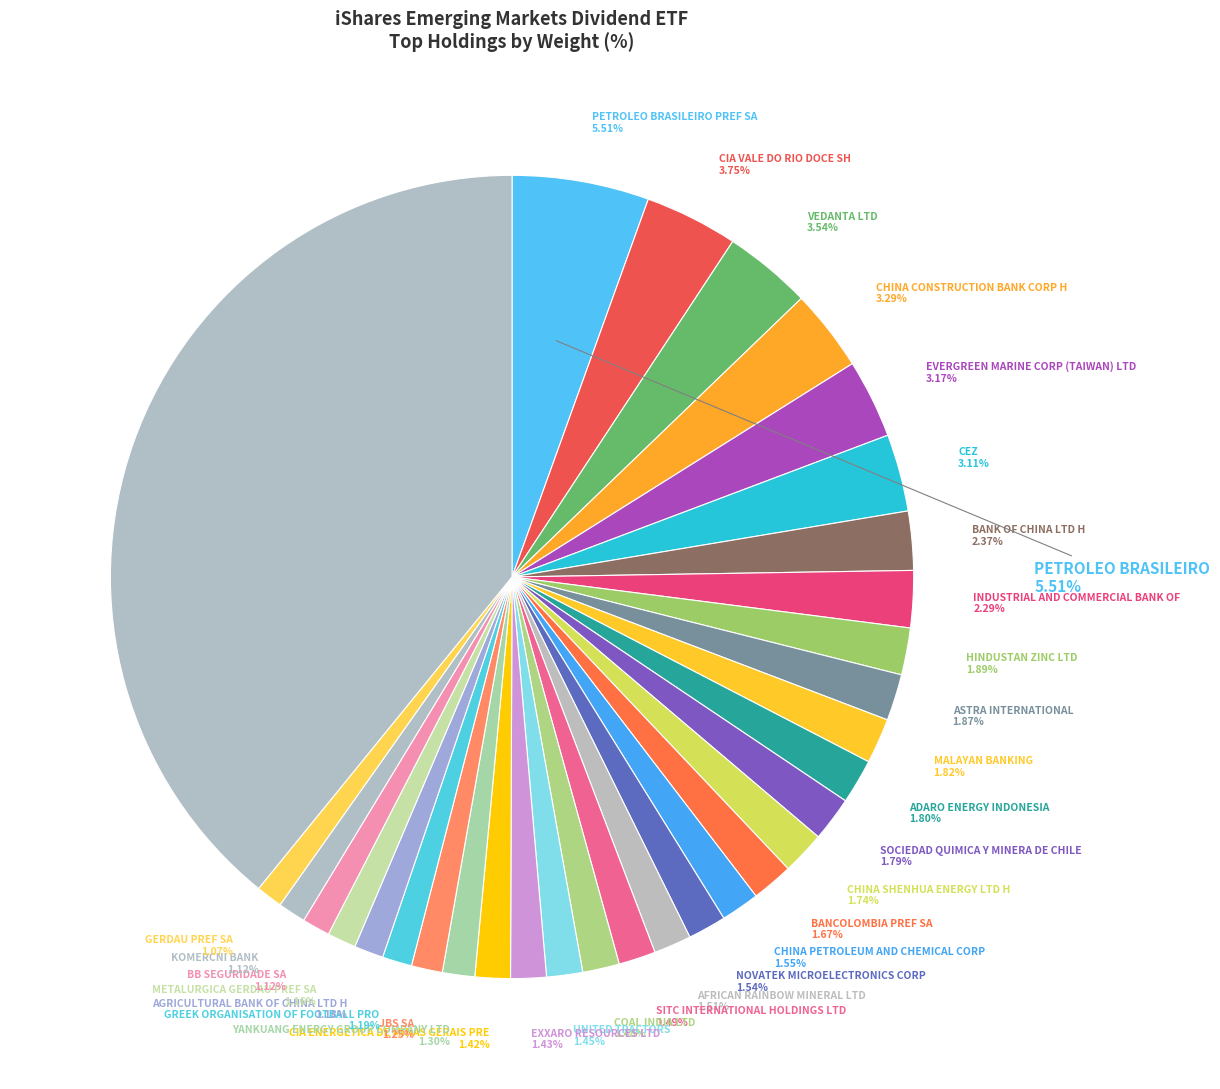

How many segments does this pie chart have?

32